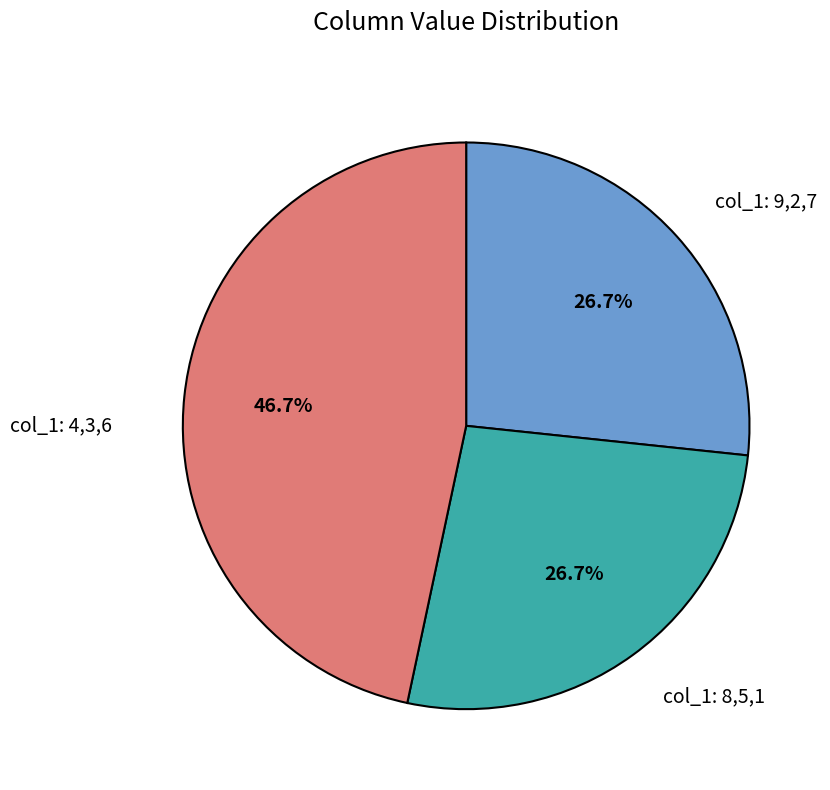

Which category has the biggest portion of the pie?

col_1: 4,3,6